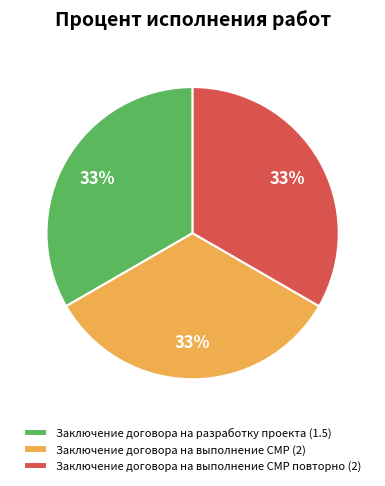

Is the sum of Заключение договора на разработку проекта (1.5) and Заключение договора на выполнение СМР (2) greater than half?

Yes